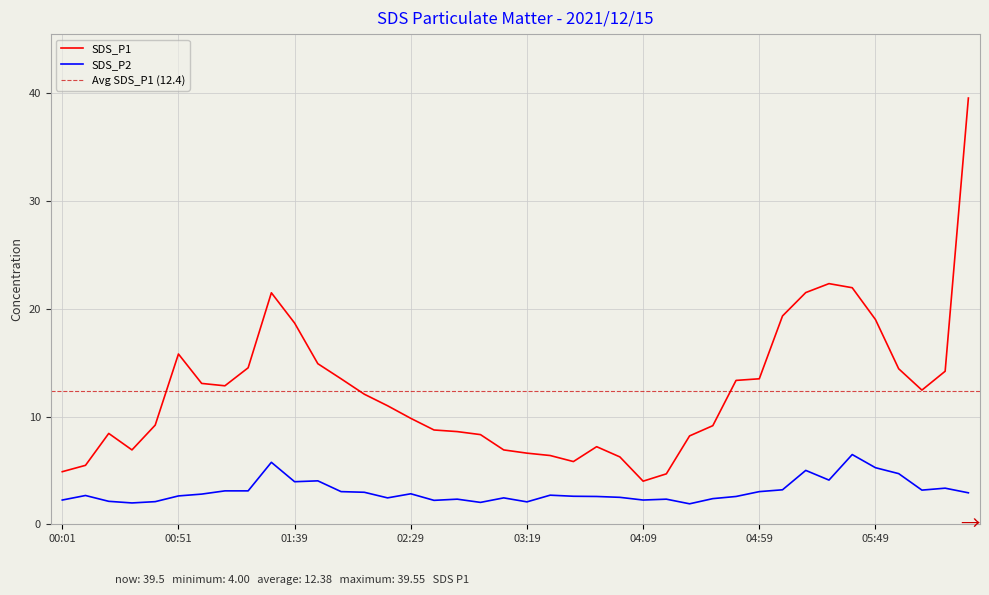

What is the approximate value of SDS_P2 at 01:19?

3.1